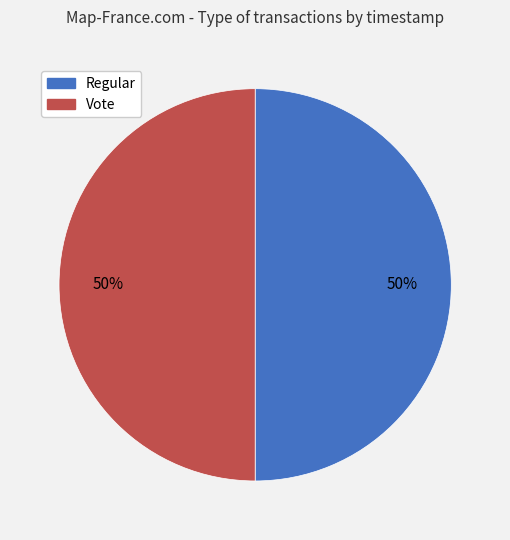

To the nearest percent, what is the average slice percentage?

50%